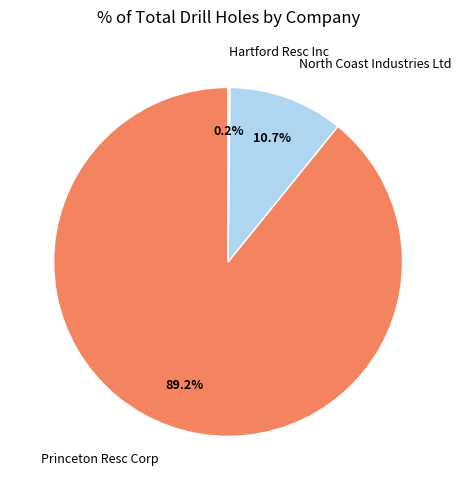

Does any single category account for the majority?

Yes